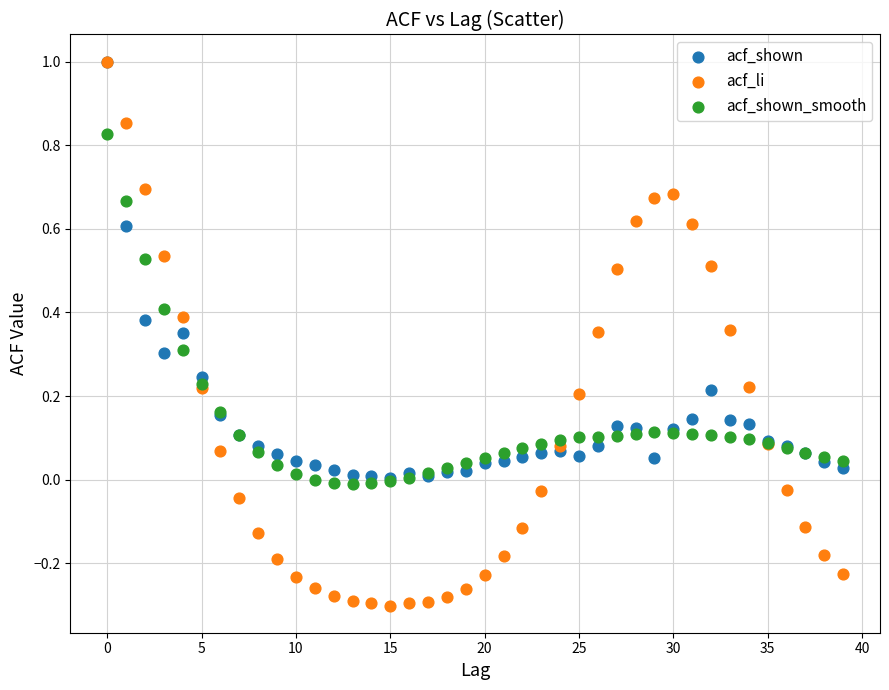

What are all the series names shown in the legend?

acf_shown, acf_li, acf_shown_smooth